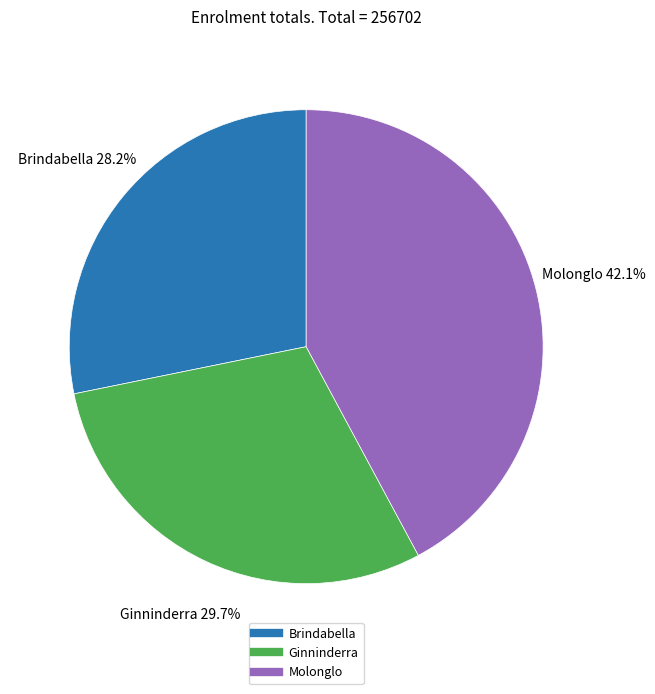

How many segments does this pie chart have?

3